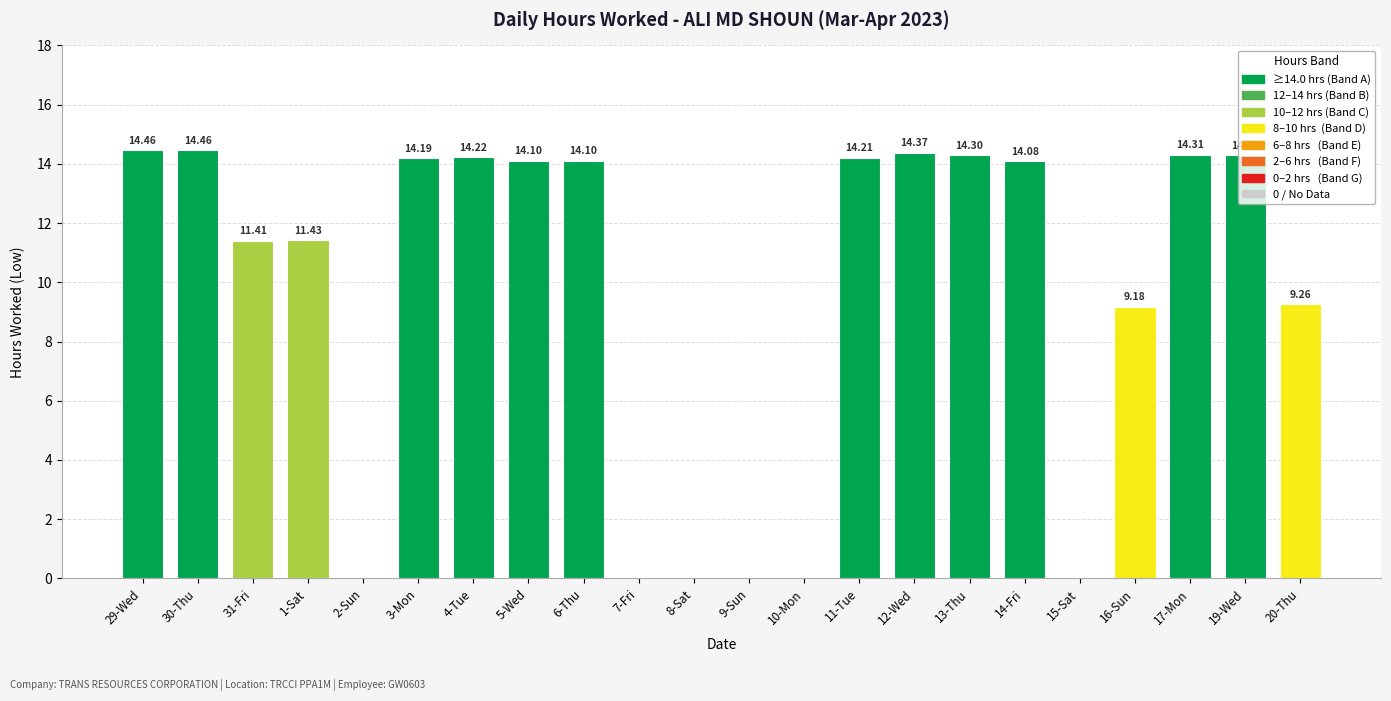

True or false: the data shows 21.7 at 13-Thu.

False